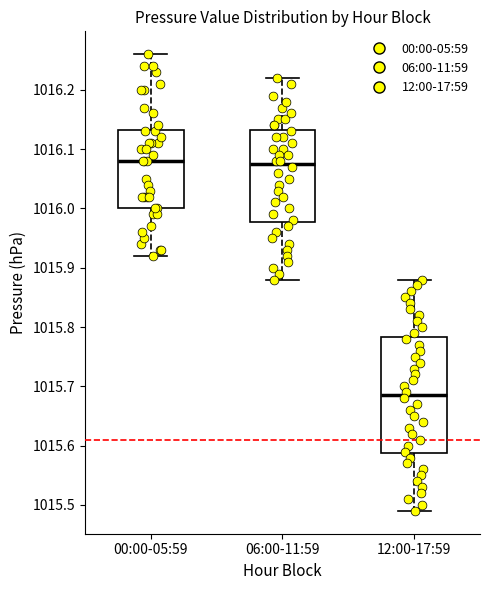

Reading left to right, transcribe this box plot: for each box, give where its median line is, the range the box spans, and where its two whiskers end, as read against the y-axis. The values are not printed on the chart, so give them approximately, as read against the axis.

00:00-05:59: median 1016.08, box 1016.00 to 1016.13, whiskers 1015.92 to 1016.26
06:00-11:59: median 1016.08, box 1015.98 to 1016.13, whiskers 1015.88 to 1016.22
12:00-17:59: median 1015.69, box 1015.59 to 1015.78, whiskers 1015.49 to 1015.88